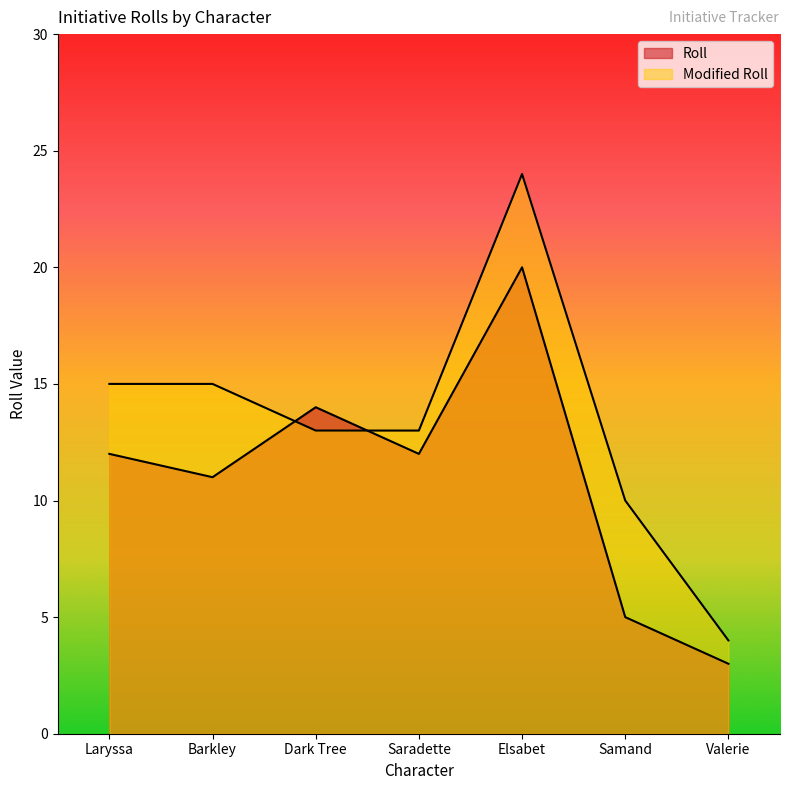

Which series has the largest total across all categories?

Modified Roll